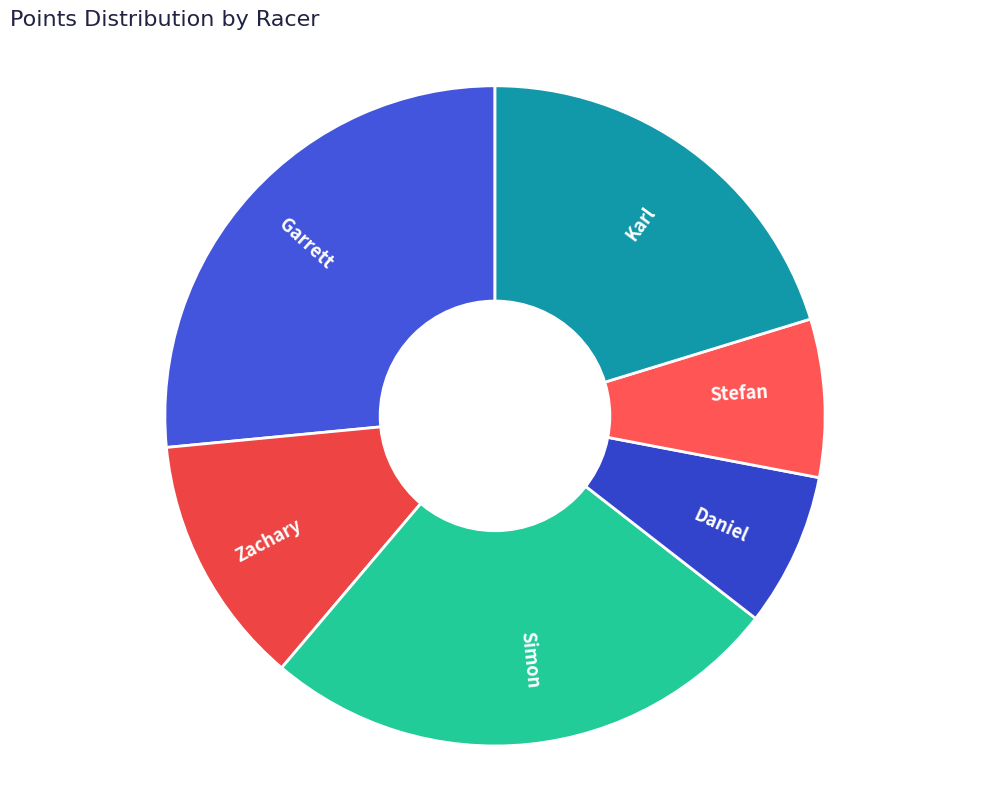

The Garrett slice represents 27% of the pie. True or false?

True